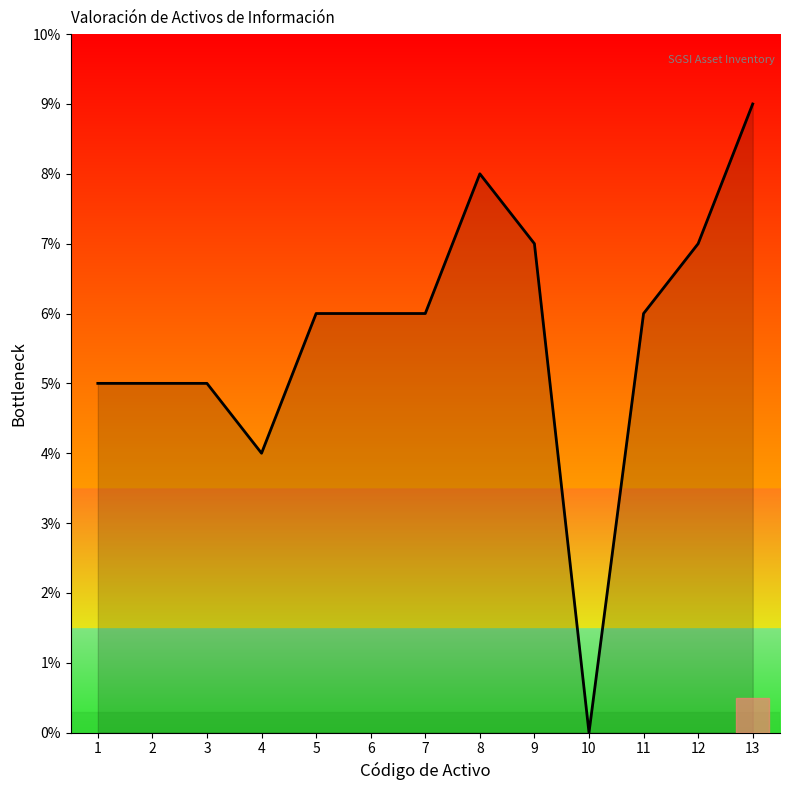

What is the average value?

6